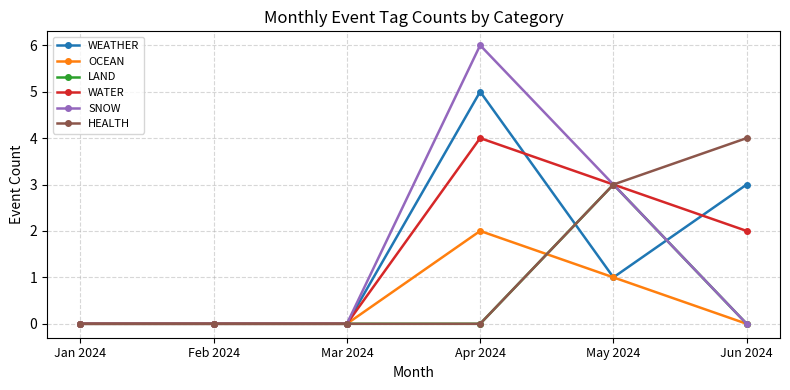

How many lines are shown in the chart?

6